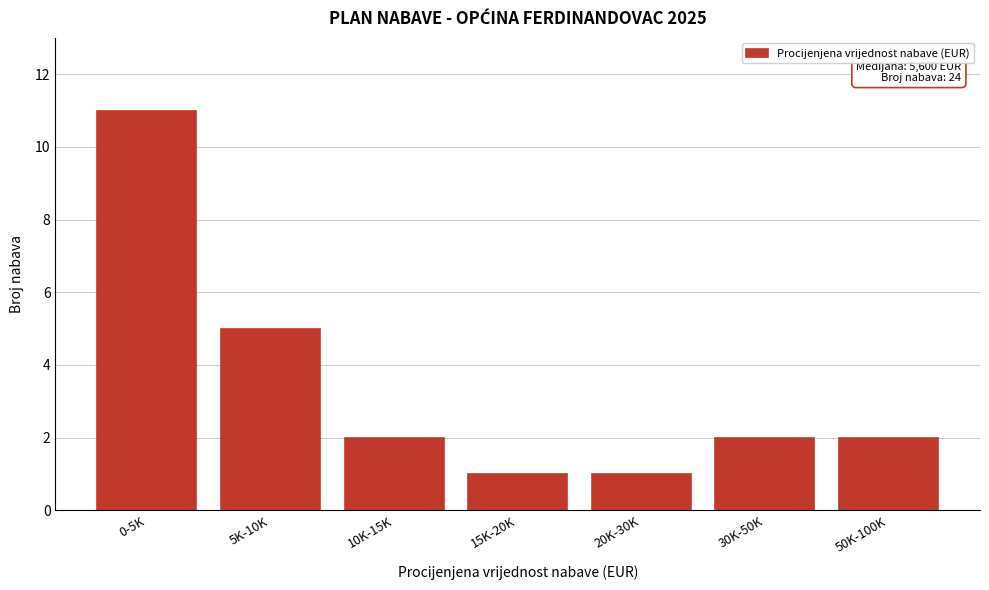

Reading left to right, transcribe all the data shown in this chart.

11	5	2	1	1	2	2